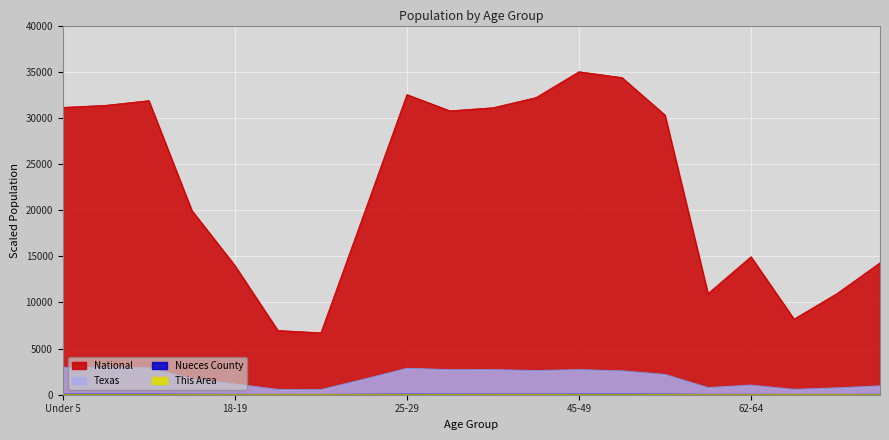

Reading left to right, transcribe all the data shown in this chart.

This Area: 0.7	0.8	1.0	0.6	0.3	0.2	0.2	1.0	1.2	1.0	1.0	1.2	1.6	1.7	1.9	0.7	1.1	0.6	0.7	0.9
Nueces County: 37.1	38.0	38.0	22.9	15.4	8.1	7.4	23.1	37.9	33.3	32.5	31.5	37.1	37.7	33.6	11.6	16.0	8.8	10.9	14.3
Texas: 2972.3	2971.9	2900.5	1737.4	1165.0	568.8	553.3	1678.5	2856.0	2713.3	2718.2	2612.1	2713.3	2581.4	2193.1	771.4	1039.2	575.0	739.9	954.3
National: 31135.7	31362.7	31869.1	19966.0	14004.1	6965.2	6711.1	19593.5	32523.6	30766.9	31102.2	32198.6	35000.0	34367.4	30308.7	10964.2	14956.8	8199.4	10966.7	14300.1